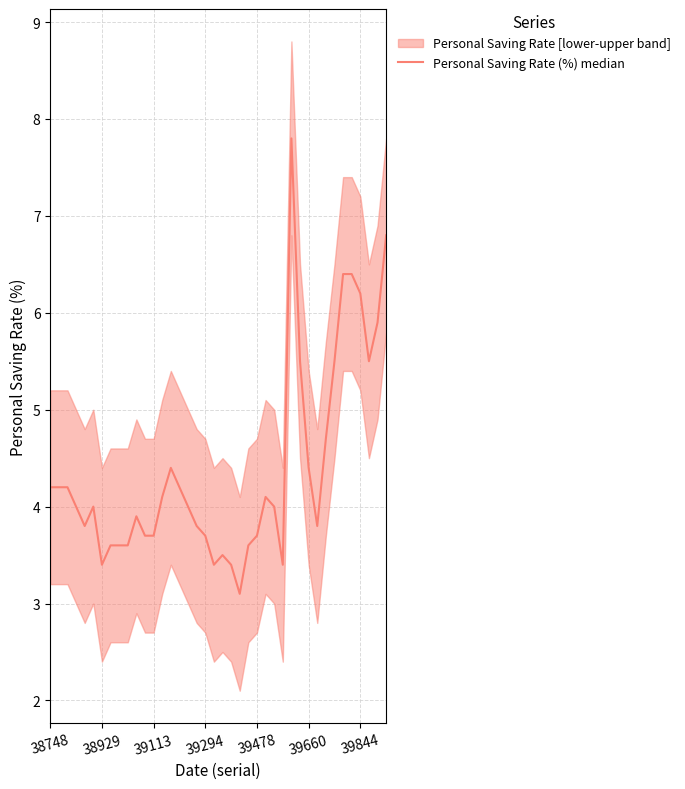

Which has a higher value, 33 or 24?

33